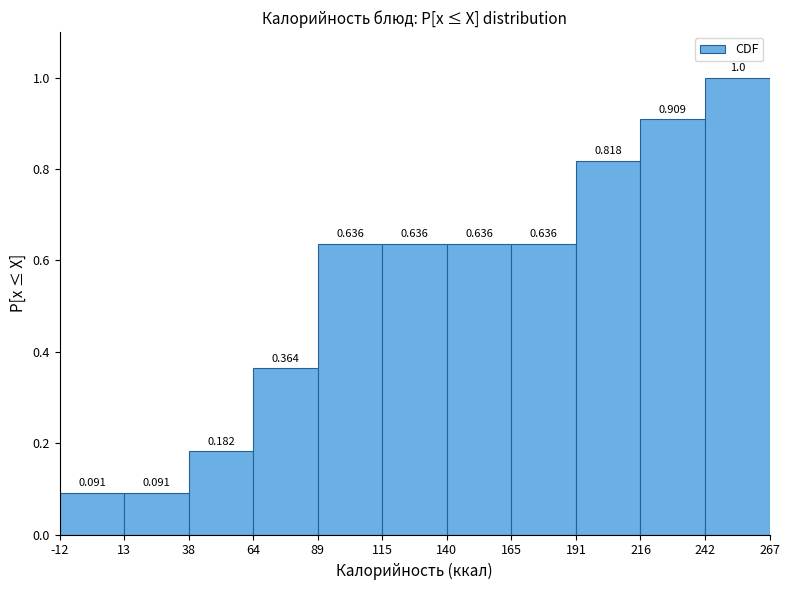

Reading left to right, transcribe this chart: for each bar, give the range it covers on the x-axis and its height.

-12 to 13: 0.091
13 to 38: 0.091
38 to 64: 0.182
64 to 89: 0.364
89 to 115: 0.636
115 to 140: 0.636
140 to 165: 0.636
165 to 191: 0.636
191 to 216: 0.818
216 to 242: 0.909
242 to 267: 1.000